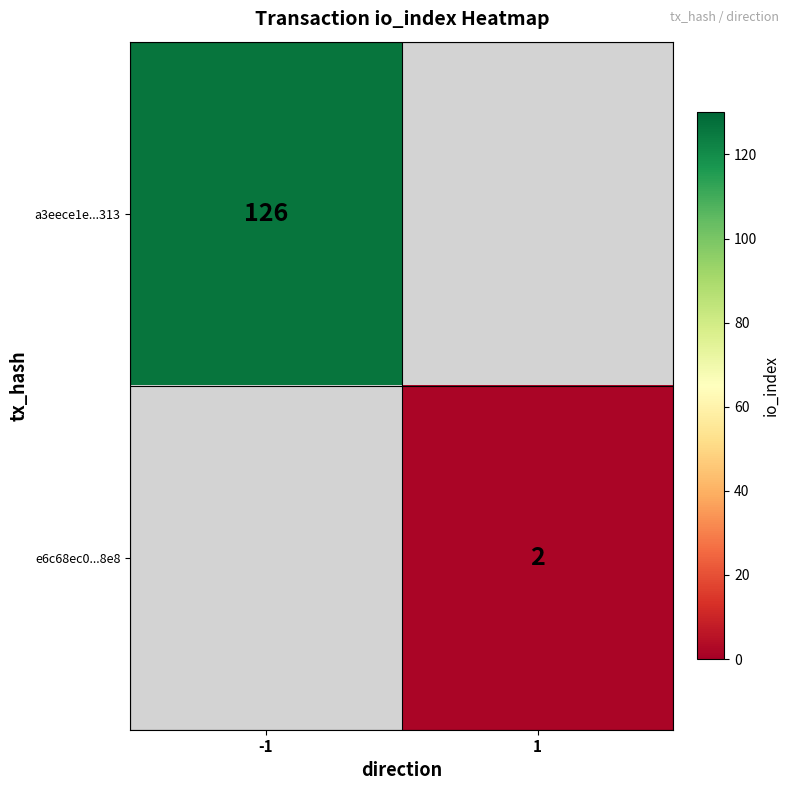

At how many categories does at least one series exceed 98?

1